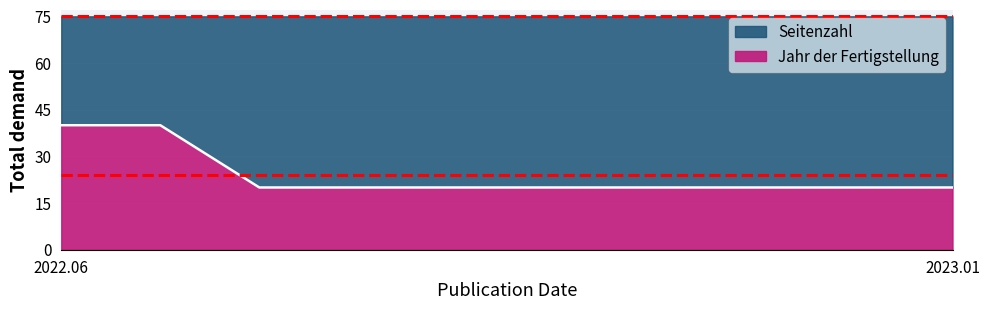

True or false: Jahr der Fertigstellung has a value of 40 at 2022.06.

True